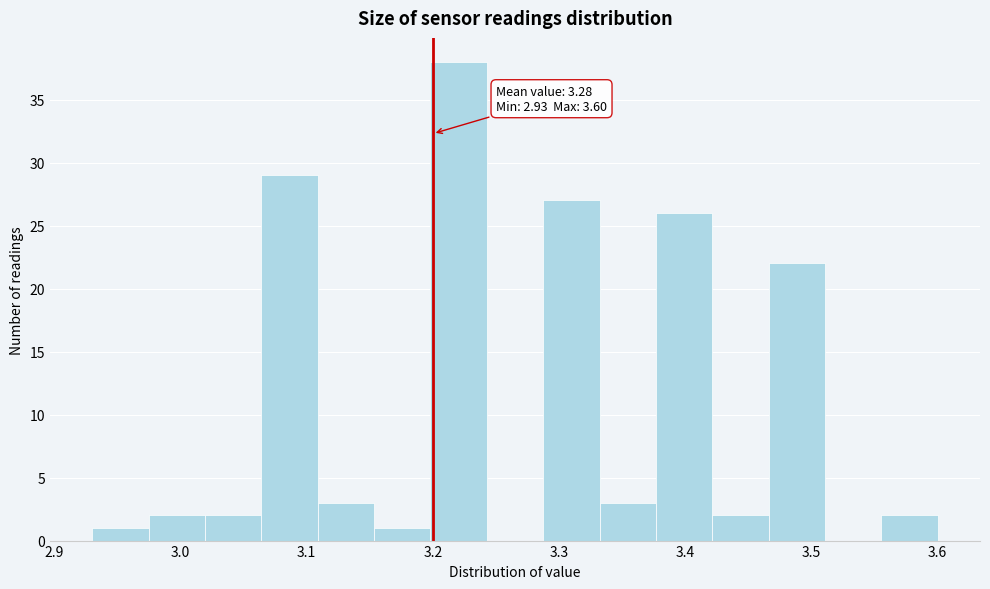

Which range on the x-axis has the tallest bar?

3.20 to 3.24